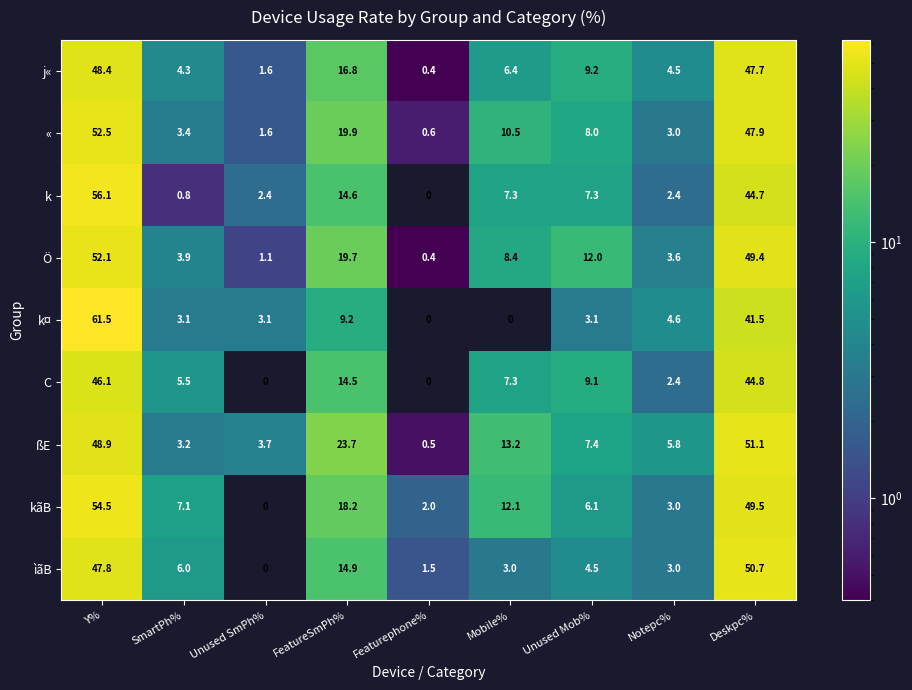

What is the difference between the maximum and minimum values in the k¤ series?

61.5